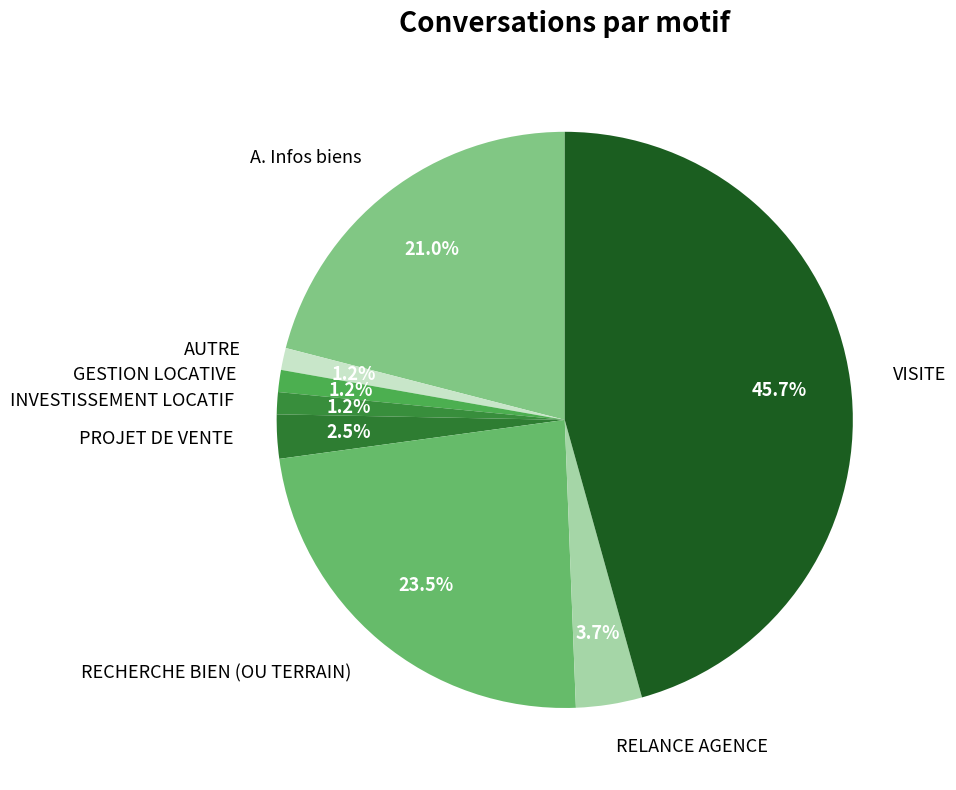

Which category has the biggest portion of the pie?

VISITE